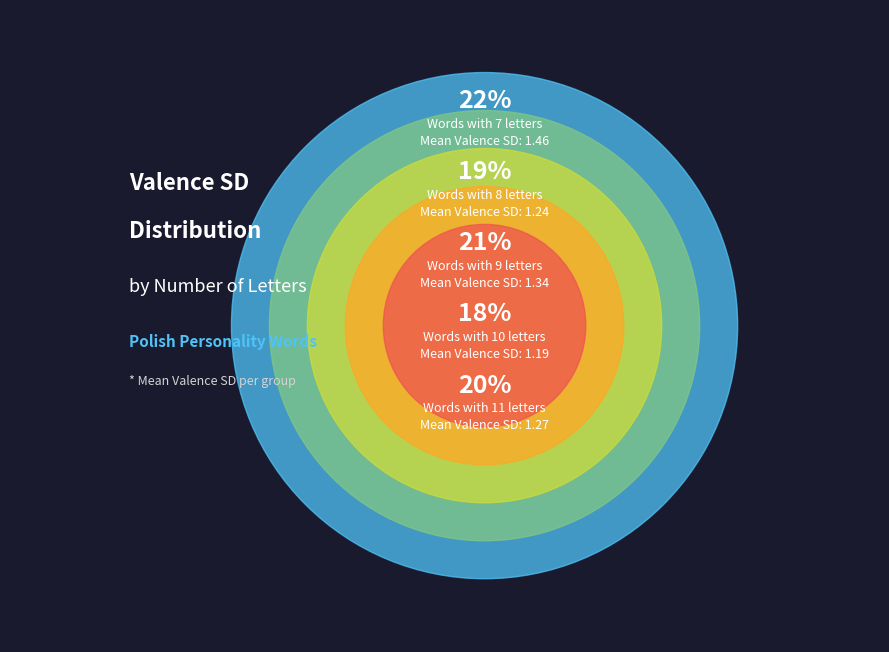

Combined, do 11 and 15 account for over 50%?

No